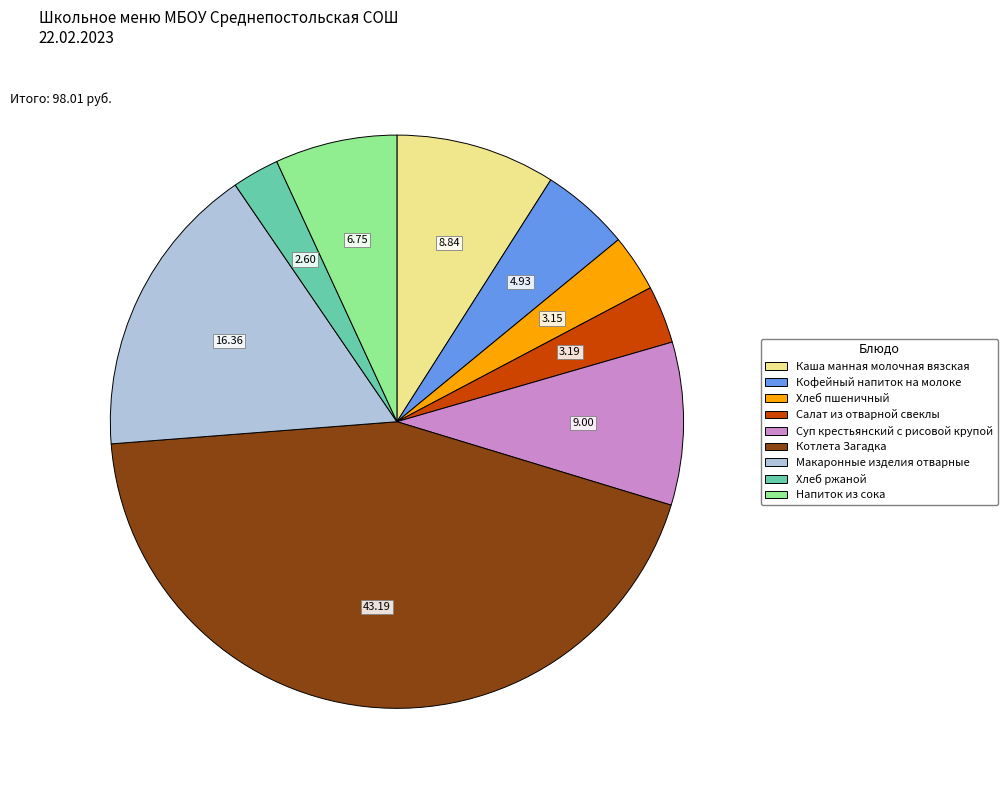

Which category has the smallest portion of the pie?

Хлеб ржаной